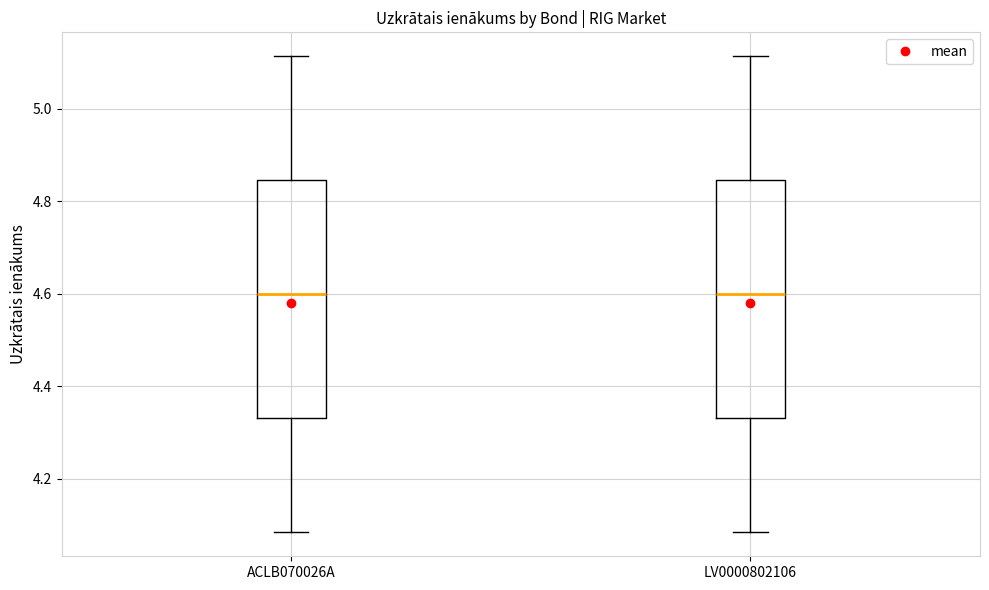

Reading left to right, read every box against the y-axis: the position of its median line, the range the box covers, and the ends of its whiskers. The values are not printed on the chart, so give them approximately, as read against the axis.

ACLB070026A: median 4.60, box 4.34 to 4.84, whiskers 4.08 to 5.12
LV0000802106: median 4.60, box 4.34 to 4.84, whiskers 4.08 to 5.12